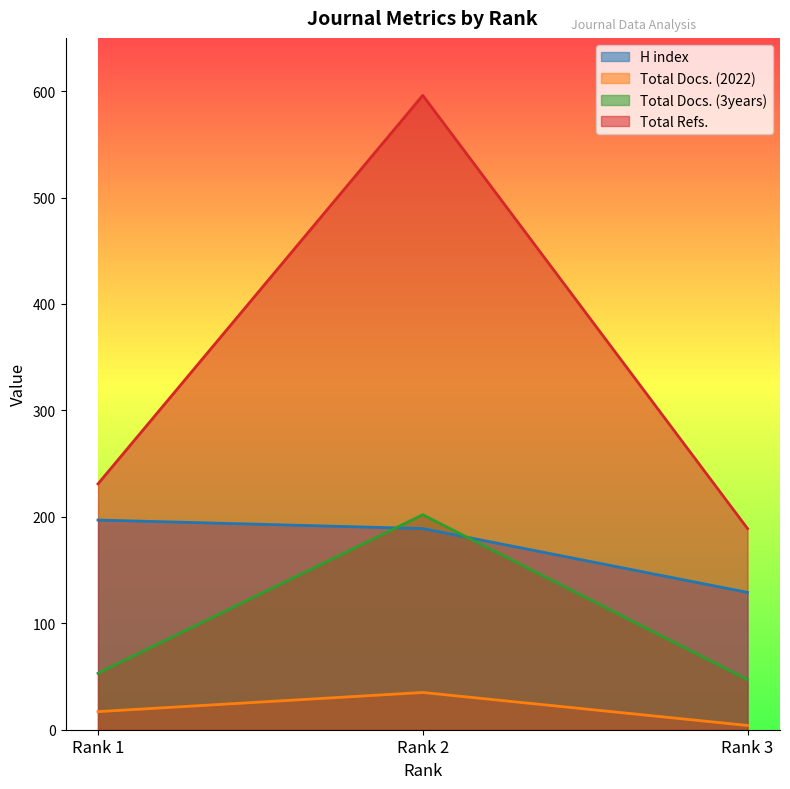

What is the value of the Total Refs. point at the 2nd from the left?

596